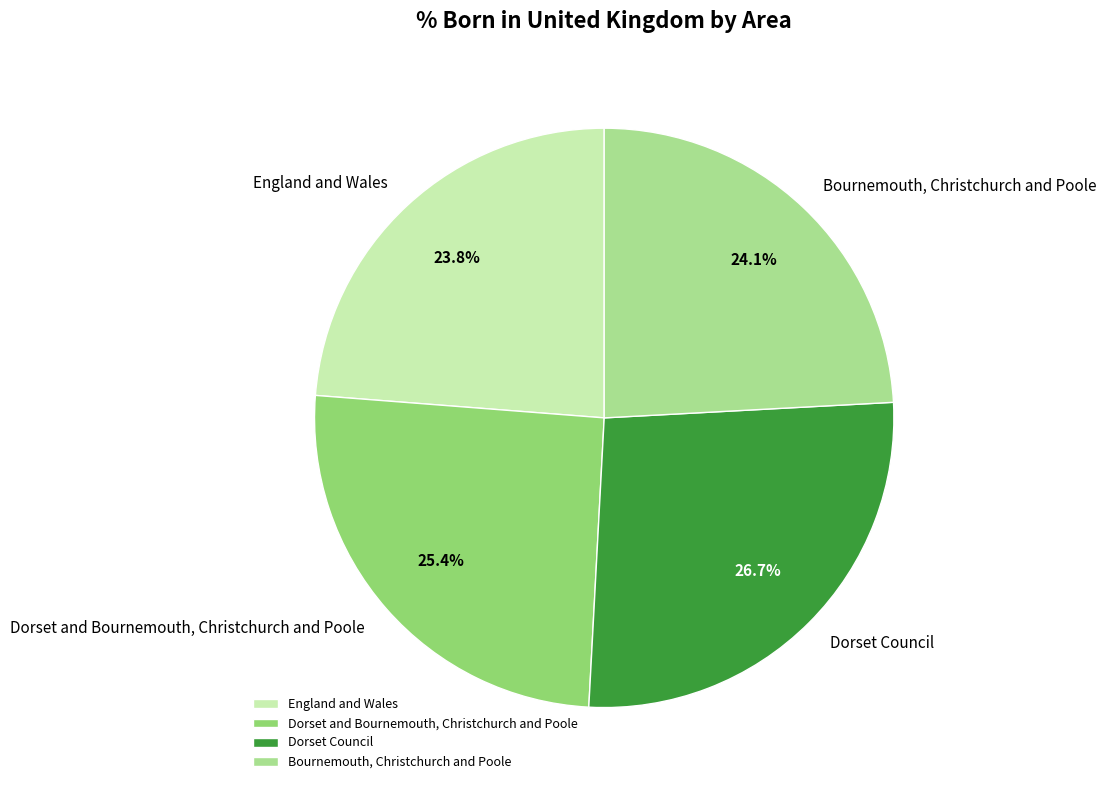

To the nearest percent, what is the difference between the Bournemouth, Christchurch and Poole and Dorset Council slice percentages?

3%